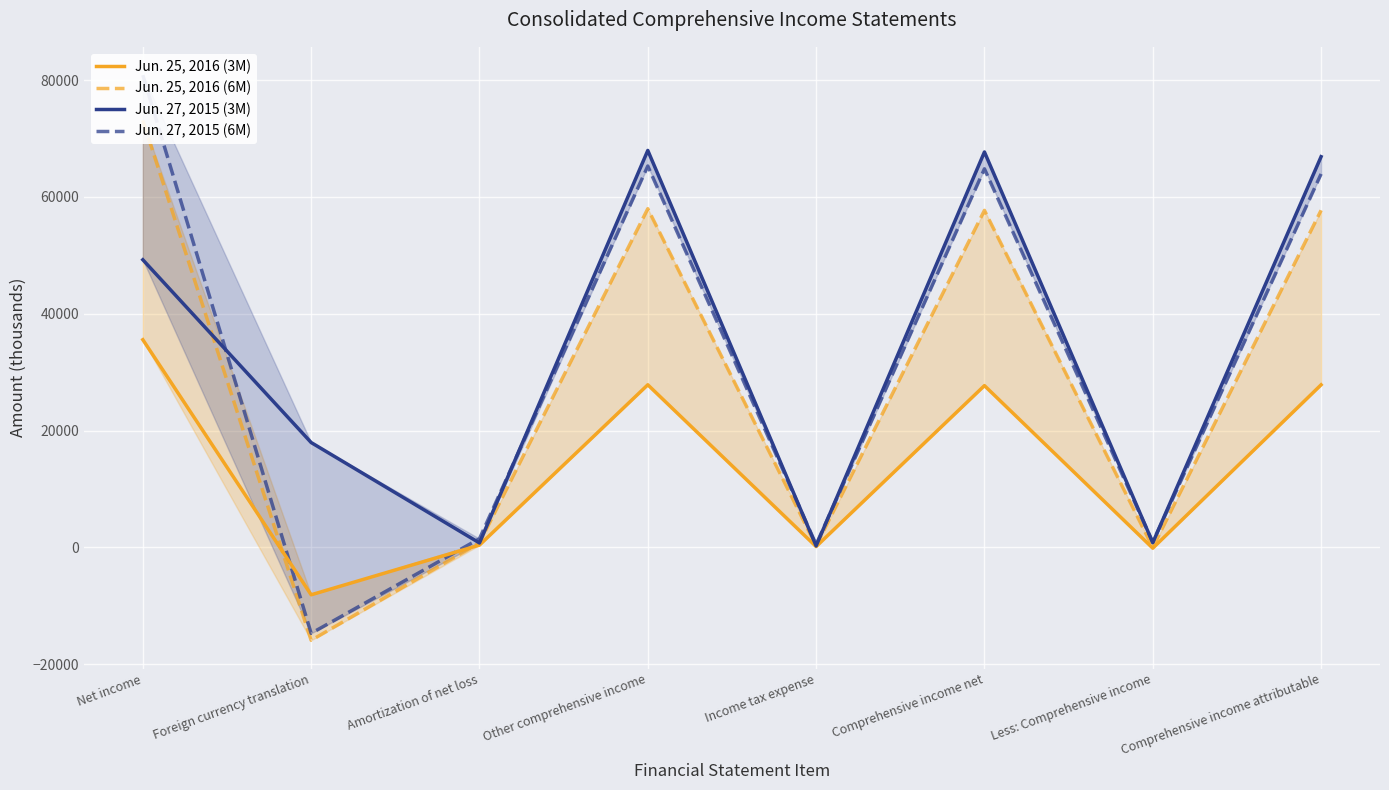

Between Comprehensive income net and Less: Comprehensive income, which series saw the biggest shift?

Jun. 27, 2015 (3M)